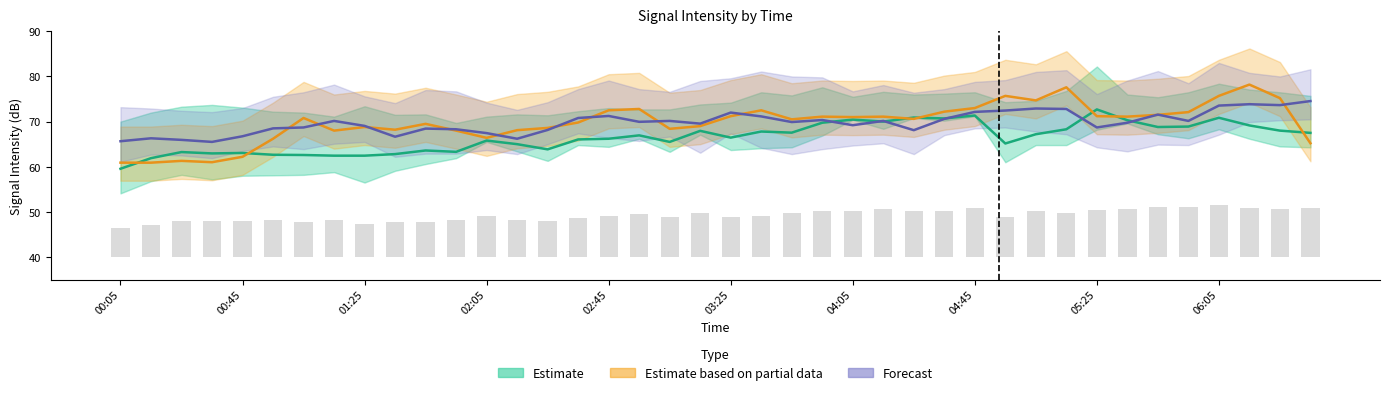

Count the number of categories in the chart.

40